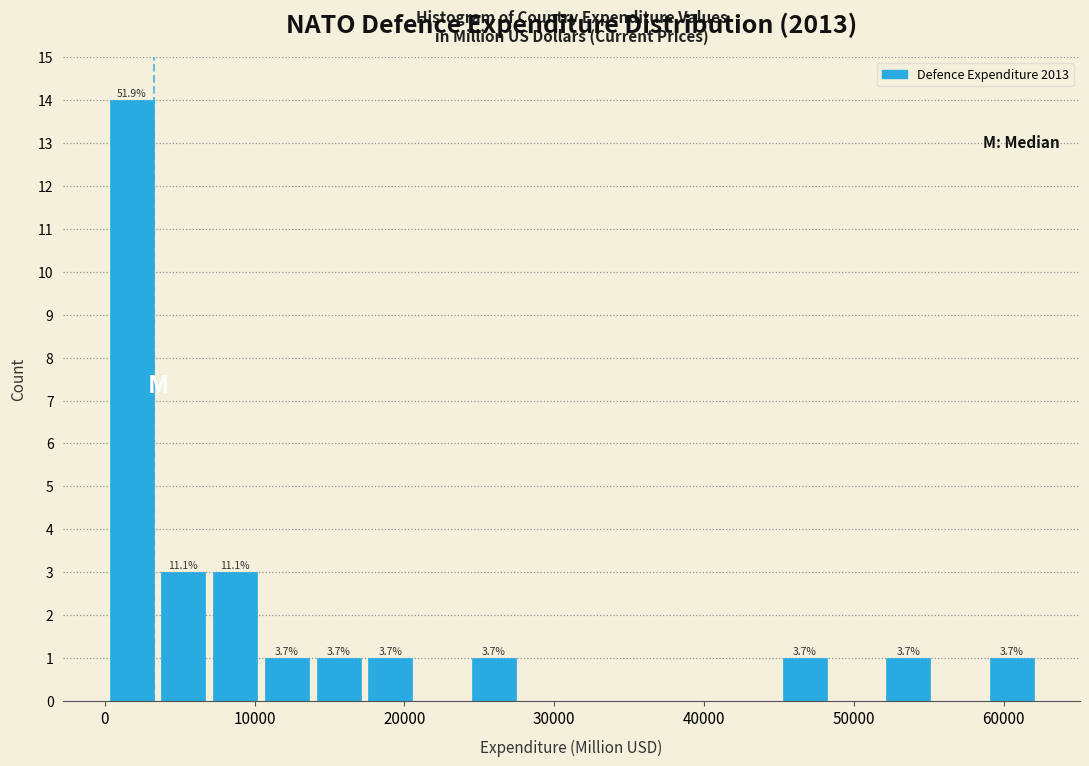

Read against the x-axis, roughly where is the centre of the tallest bar?

2000